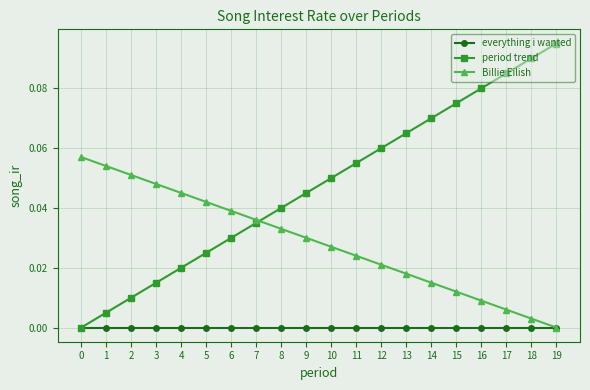

The value of period trend at 3 is 0.0. True or false?

True